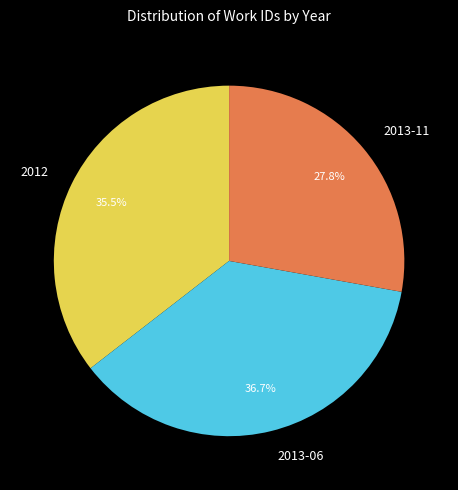

Rank the categories by value from lowest to highest.

2013-11, 2012, 2013-06